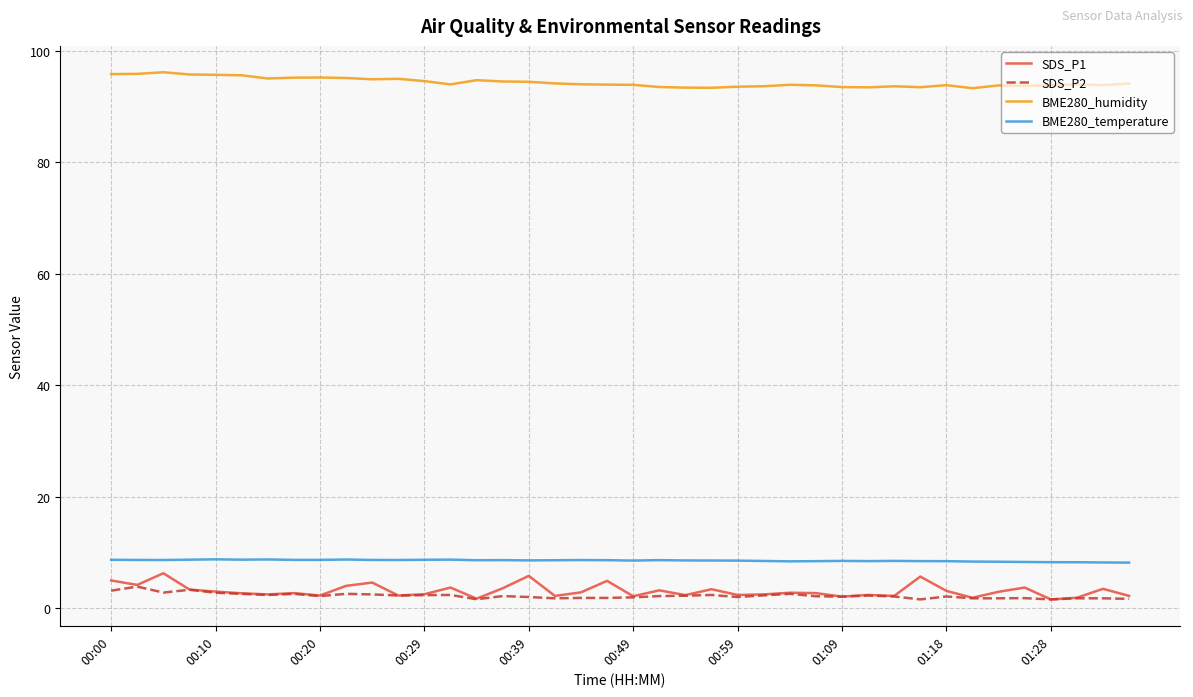

Which series has the largest total across all categories?

BME280_humidity